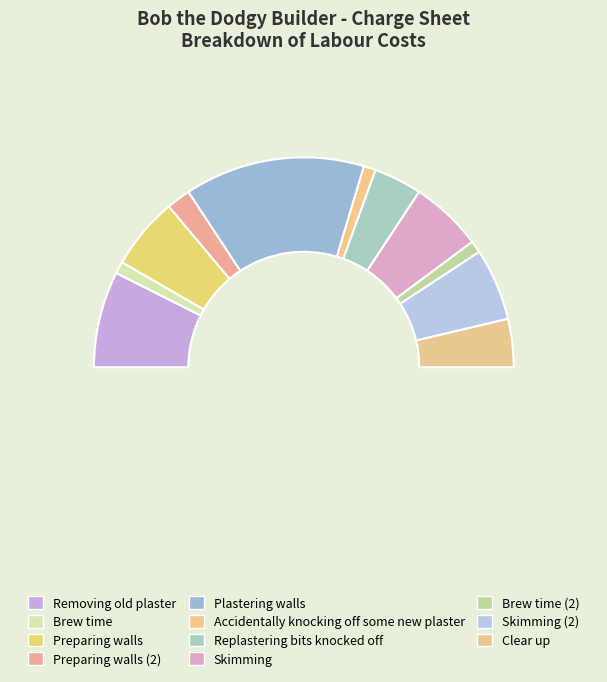

Is Preparing walls the majority of the pie?

No